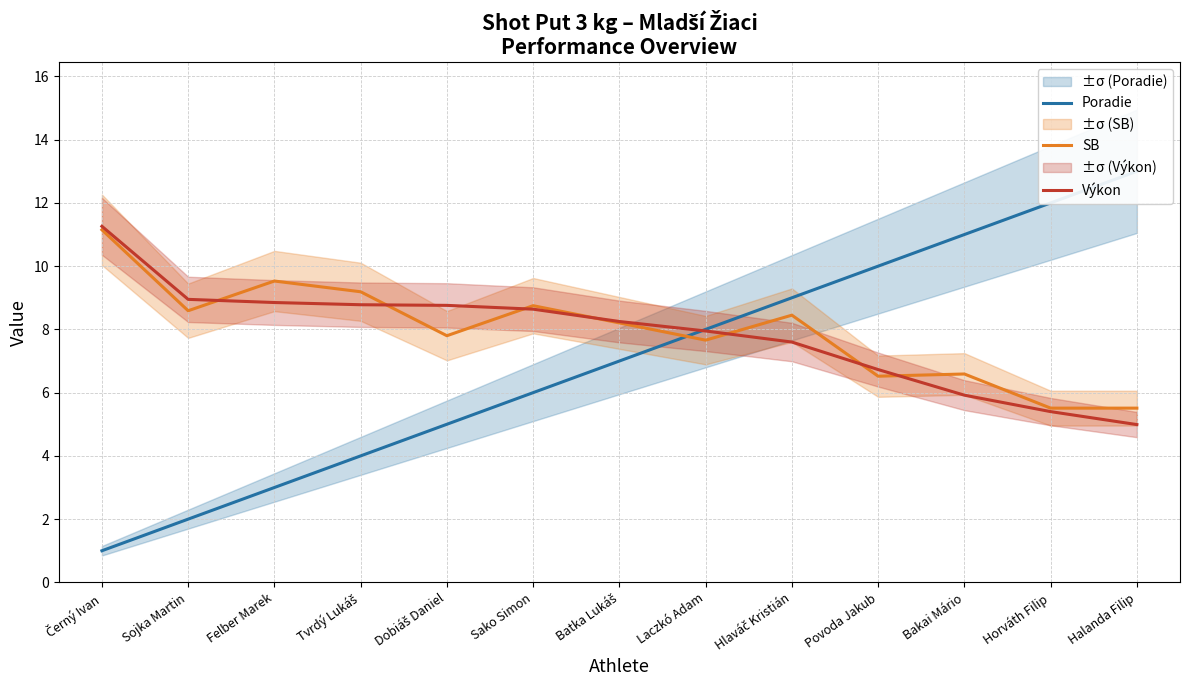

Which series has the largest total across all categories?

SB